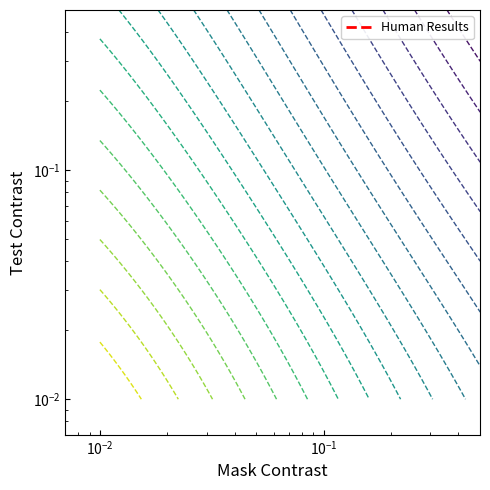

What is the sum of all values?

0.2